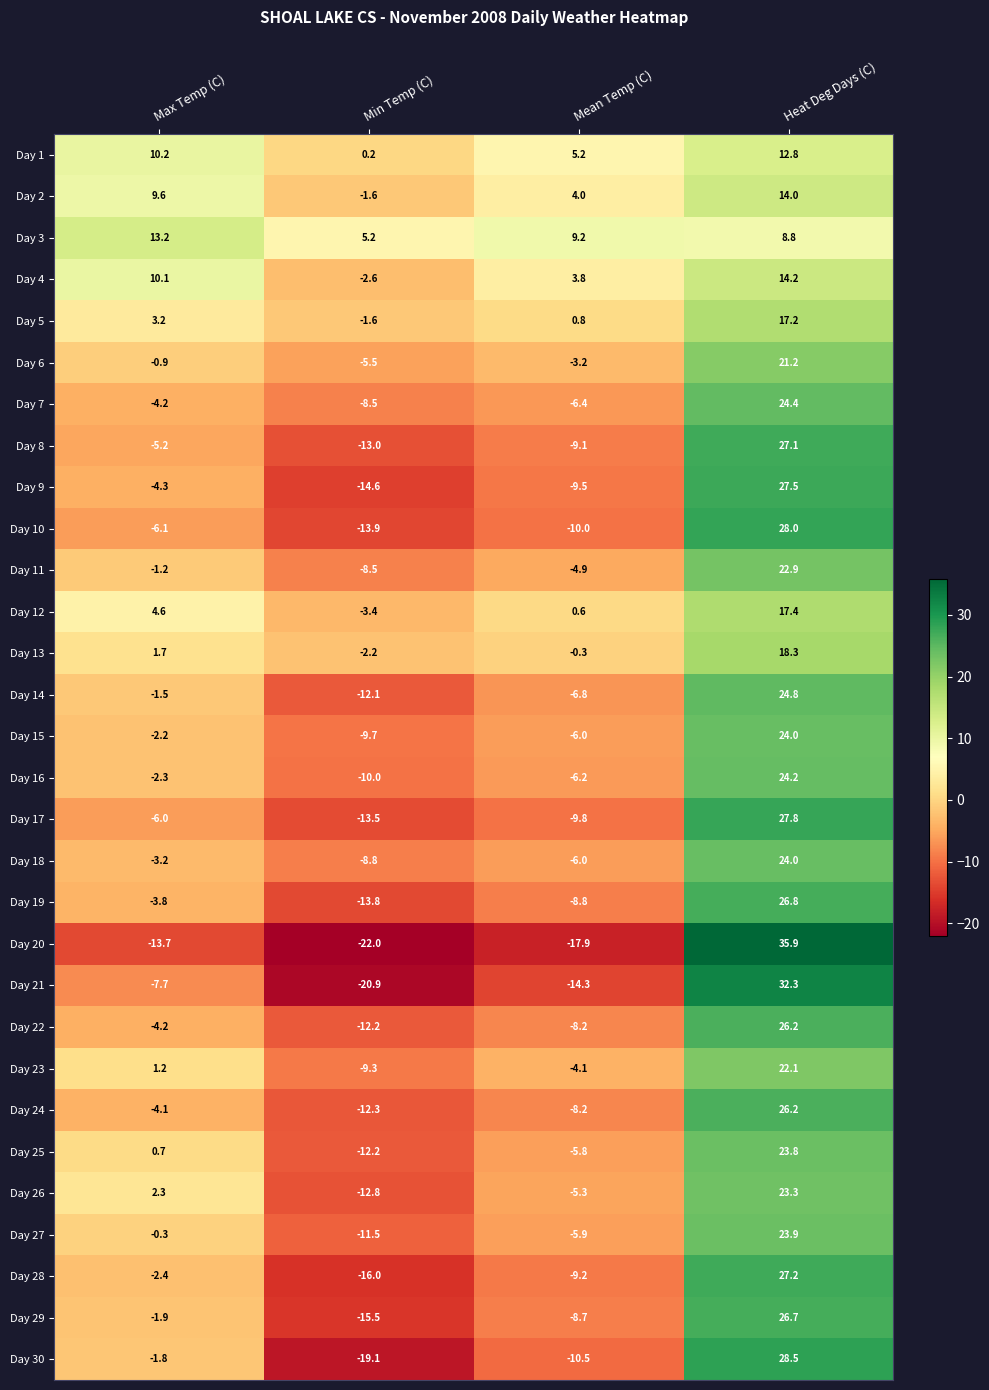

What is the total value across all series at Heat Deg Days (C)?

701.5